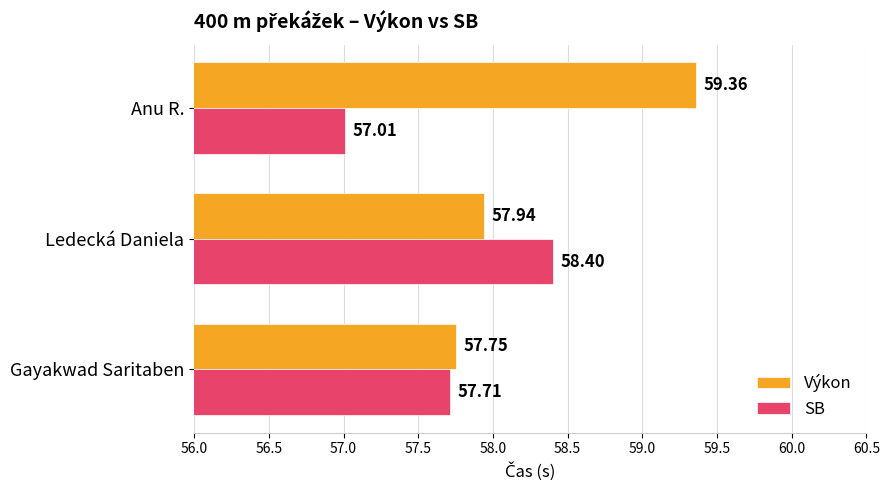

How many categories are shown in the chart?

3